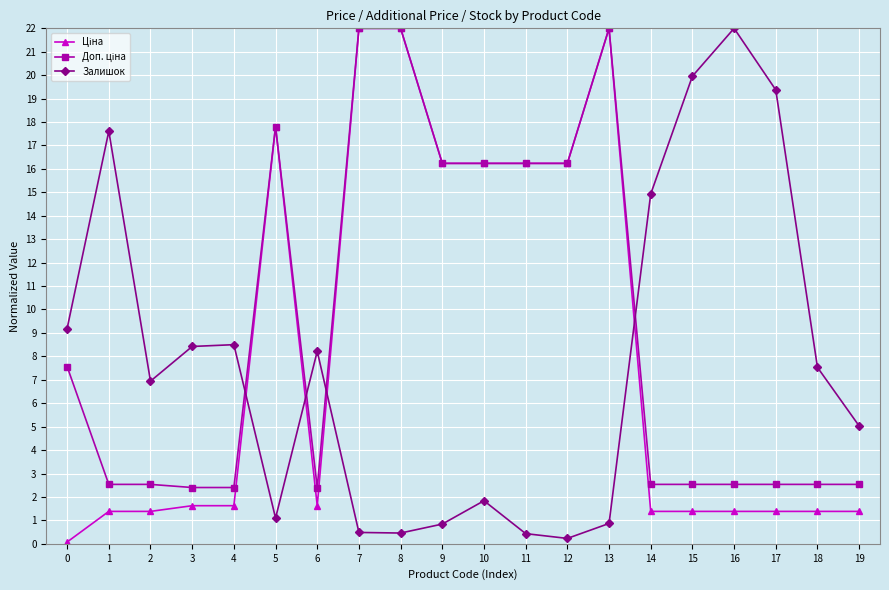

What is the spread (max minus min) of values at 5?

16.7